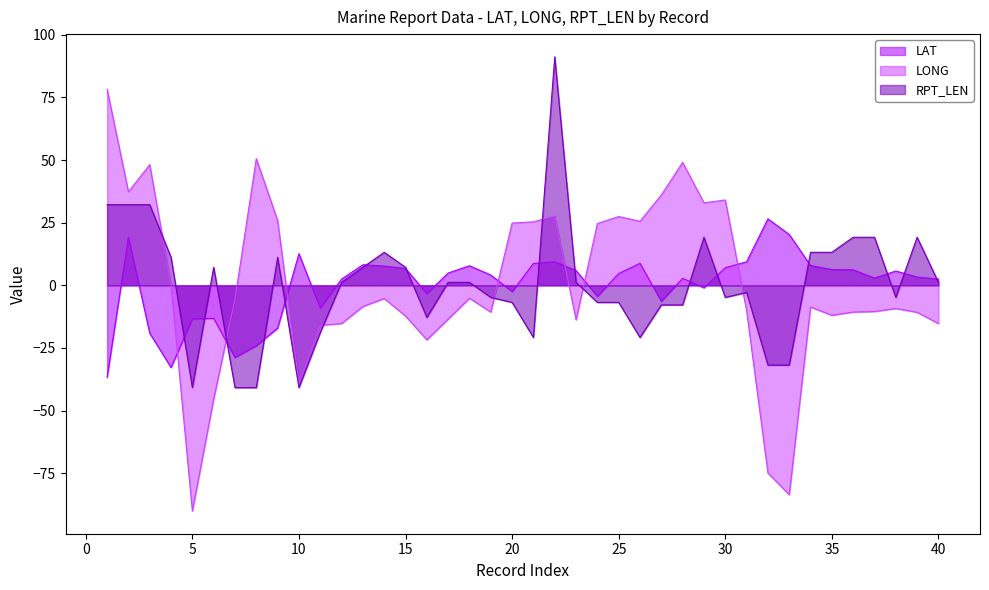

How many lines are shown in the chart?

3